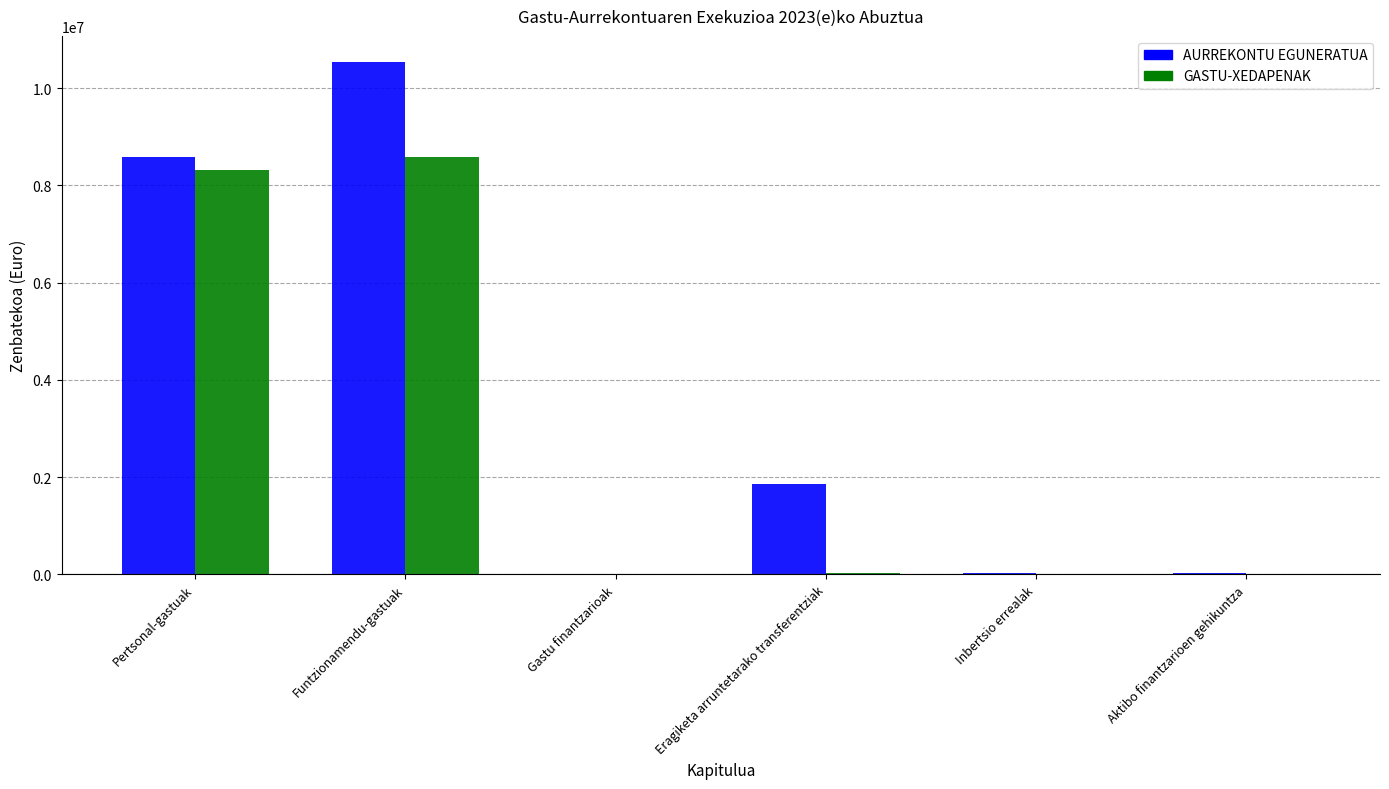

Is the value of GASTU-XEDAPENAK at Pertsonal-gastuak greater than the value of AURREKONTU EGUNERATUA at Eragiketa arruntetarako transferentziak?

Yes